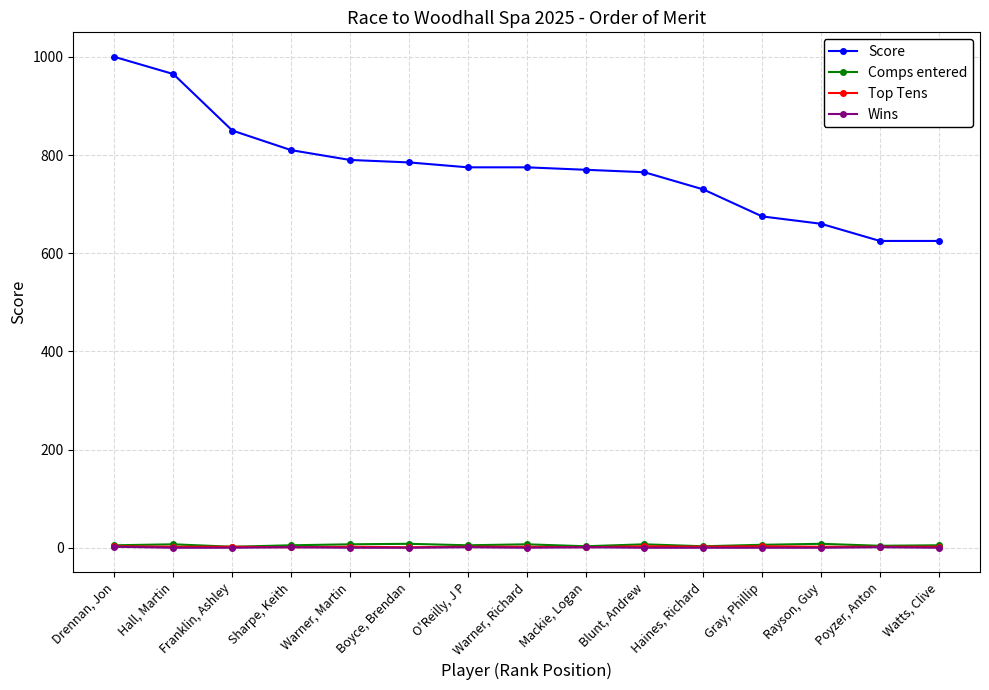

Count the number of data series in this chart.

4